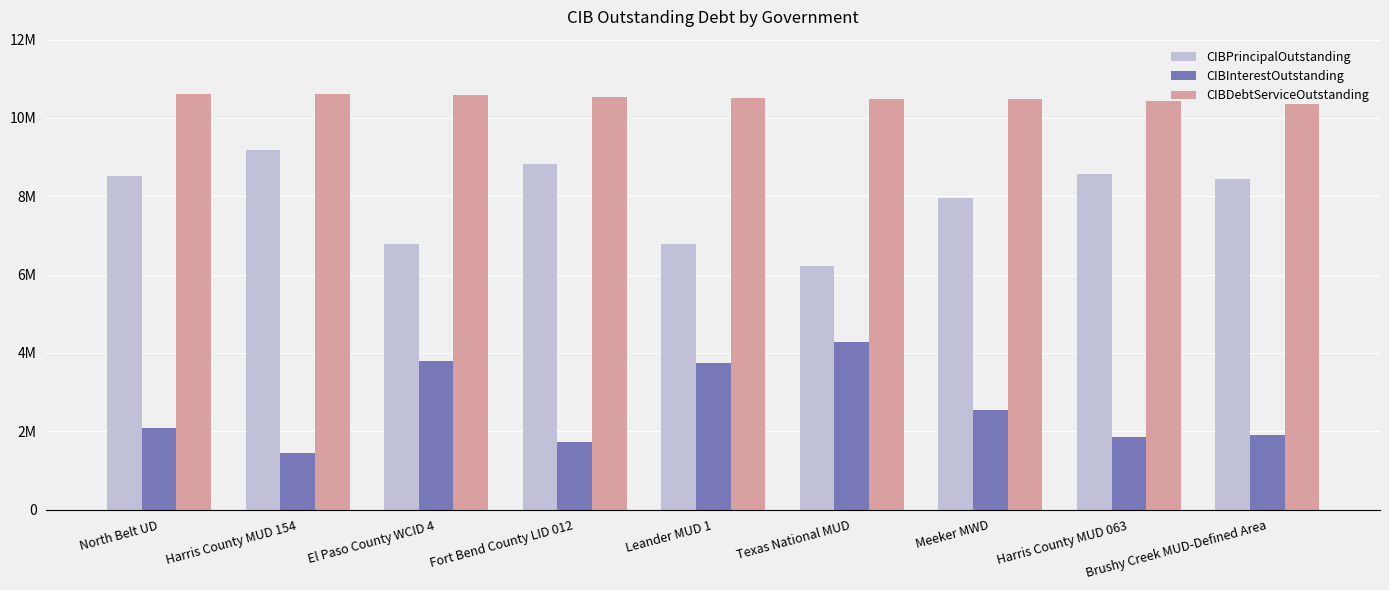

Where is CIBDebtServiceOutstanding nearest to the value 10487771?

Meeker MWD